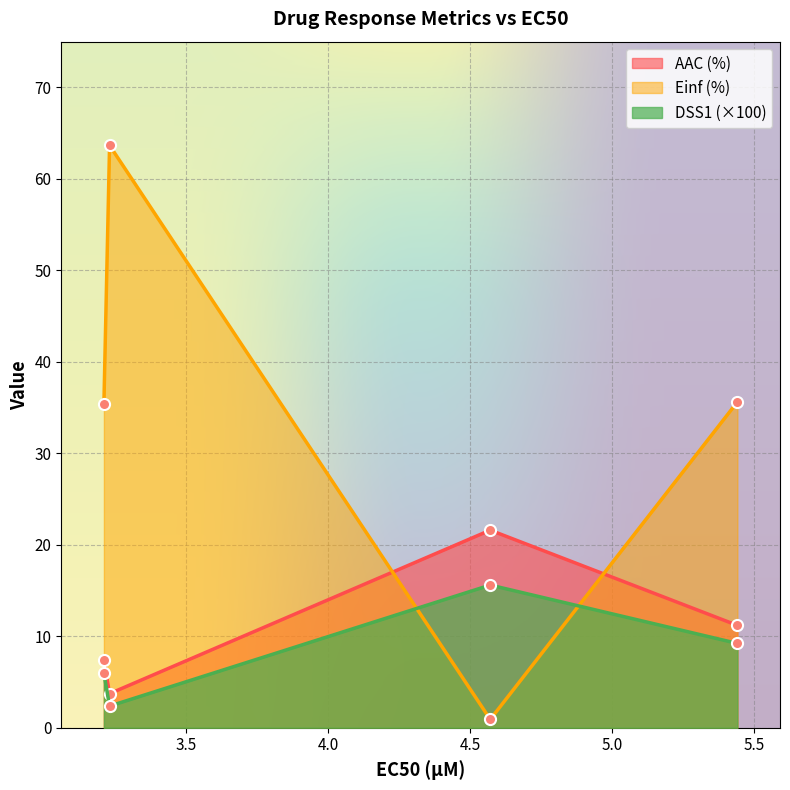

What position from the right is 5.44?

1